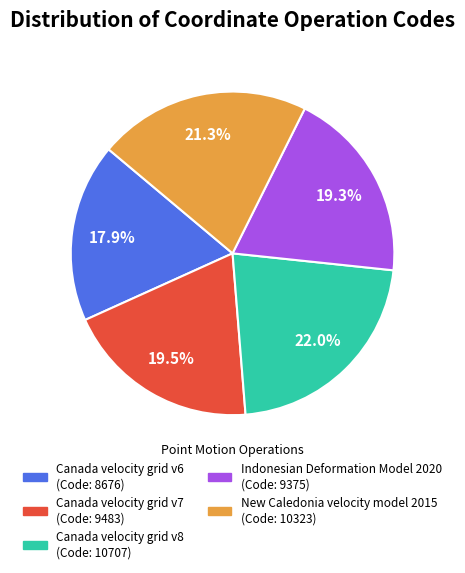

To the nearest percent, what is the average slice percentage?

20%